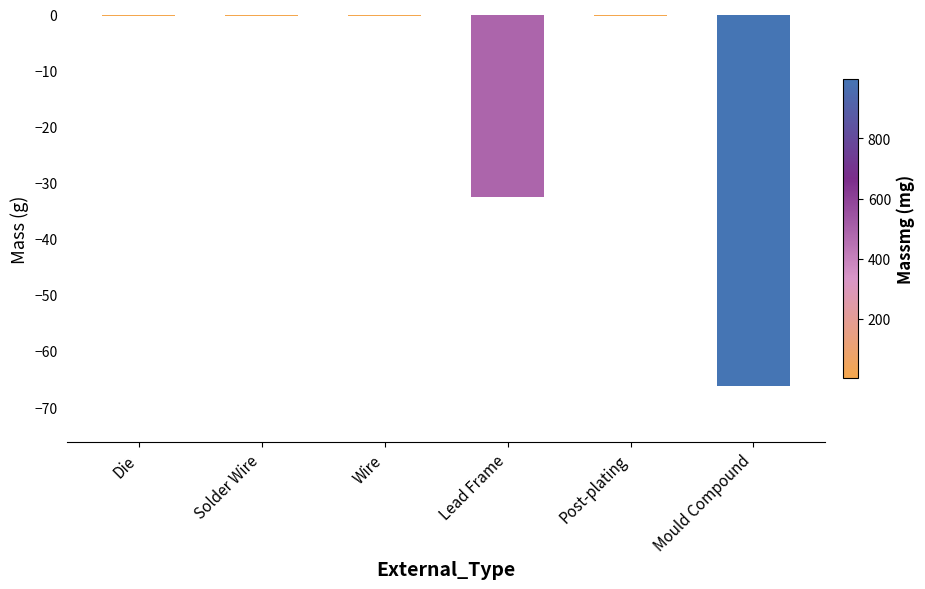

What is the minimum value shown in the chart?

-66.3